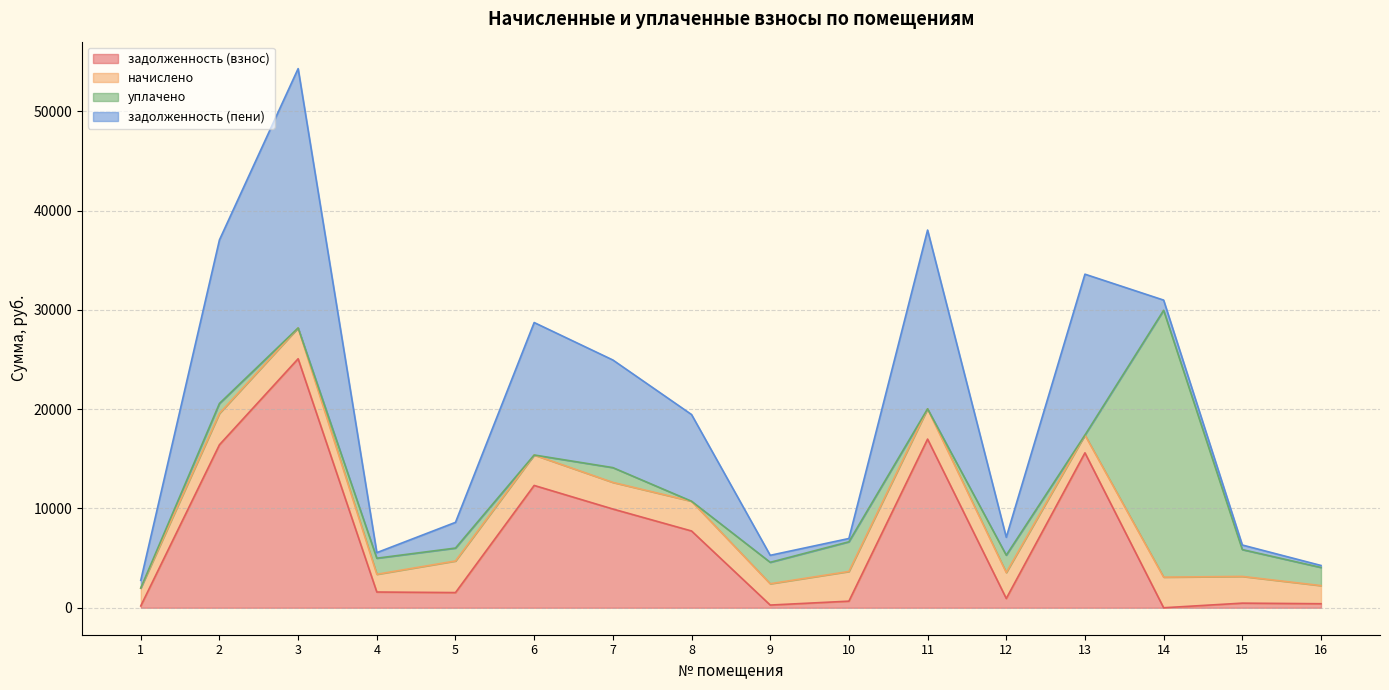

True or false: задолженность (пени) and задолженность (взнос) intersect in this chart.

False